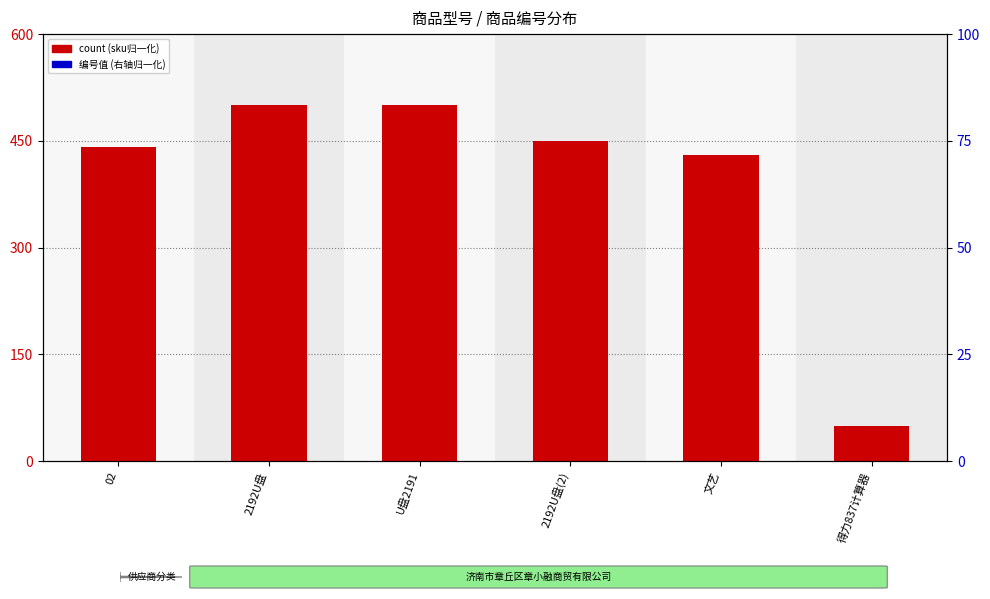

Which series has the widest spread of Y values?

count